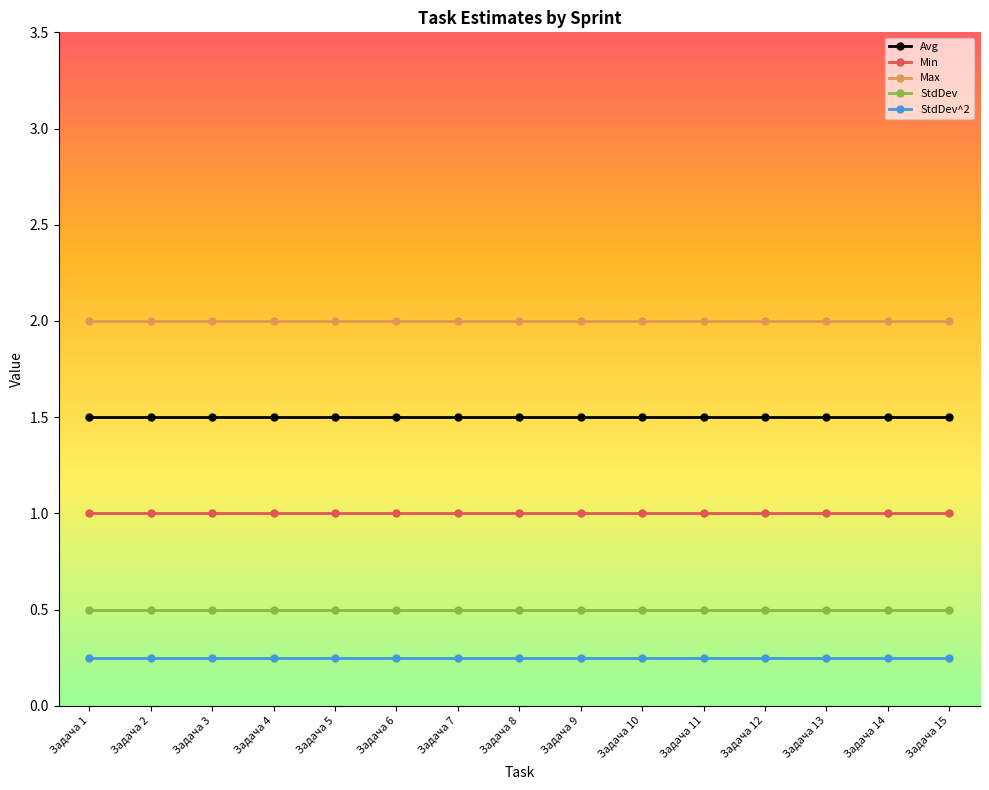

What is the maximum value shown in the chart?

2.0